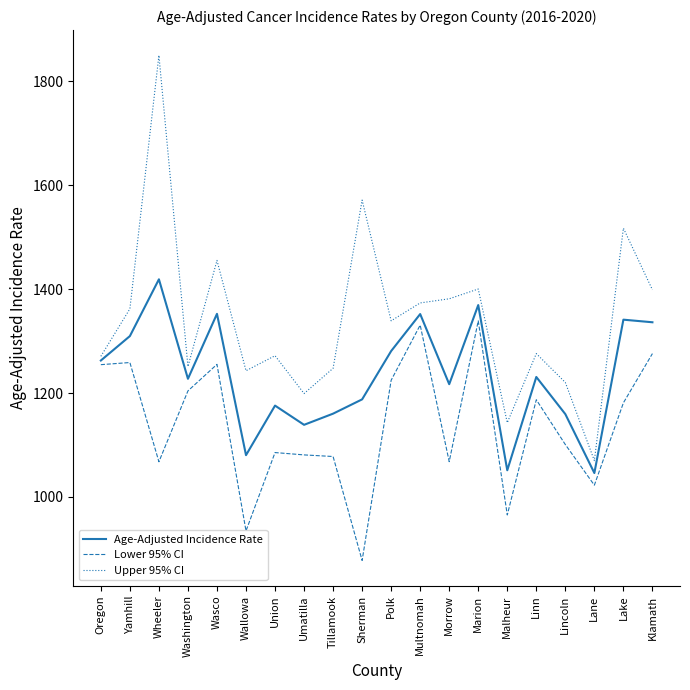

List the series in order of their overall mean, highest first.

Upper 95% CI, Age-Adjusted Incidence Rate, Lower 95% CI